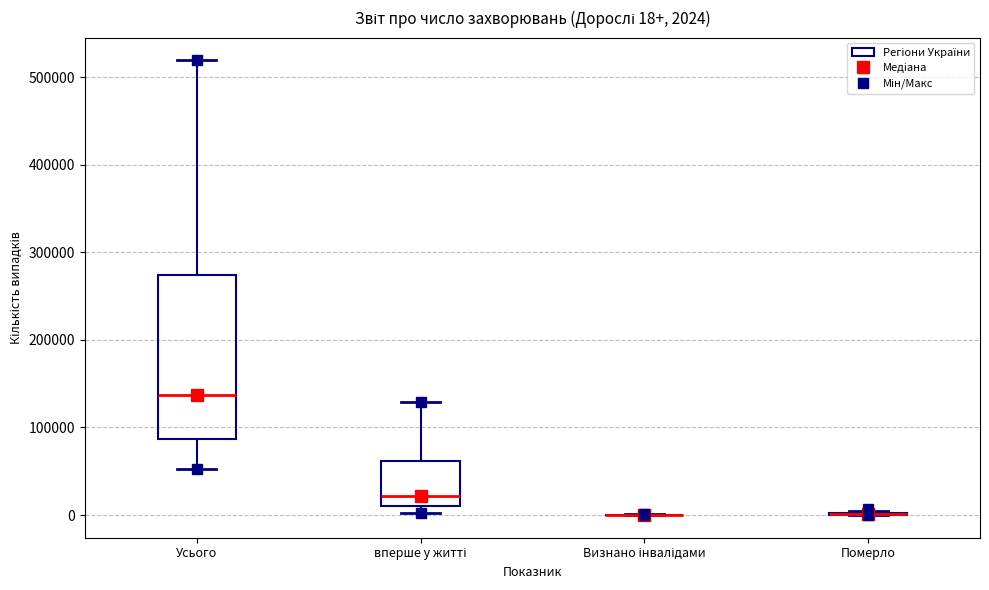

Comparing the boxes themselves (not the whiskers), which one is the tallest?

Усього